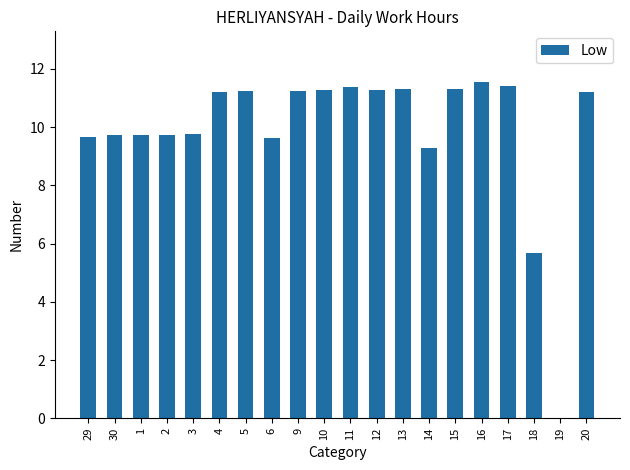

What is the sum of the values at 6 and 29?

19.3